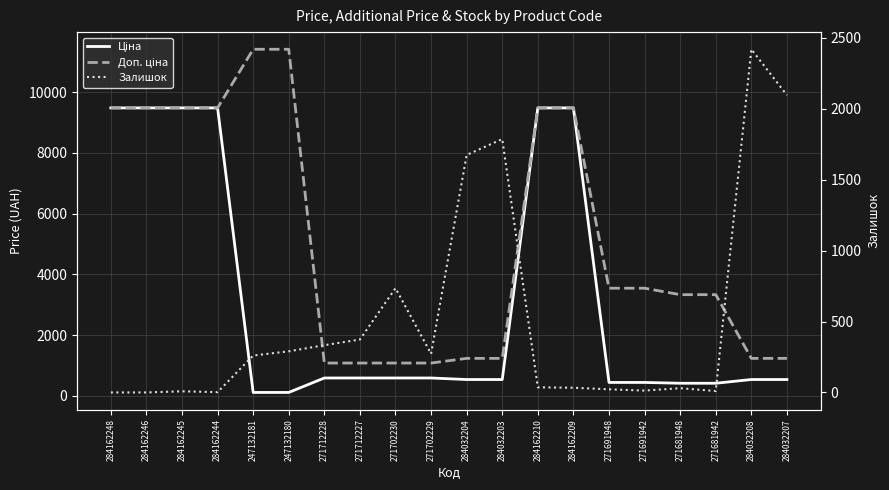

What is the label of the 4th point from the left?

284162244